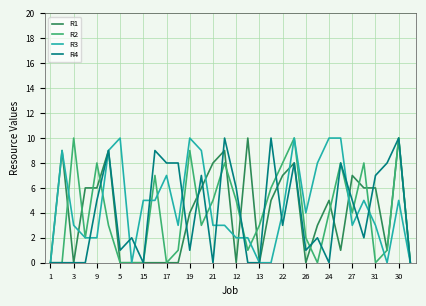

What is the maximum value shown in the chart?

10